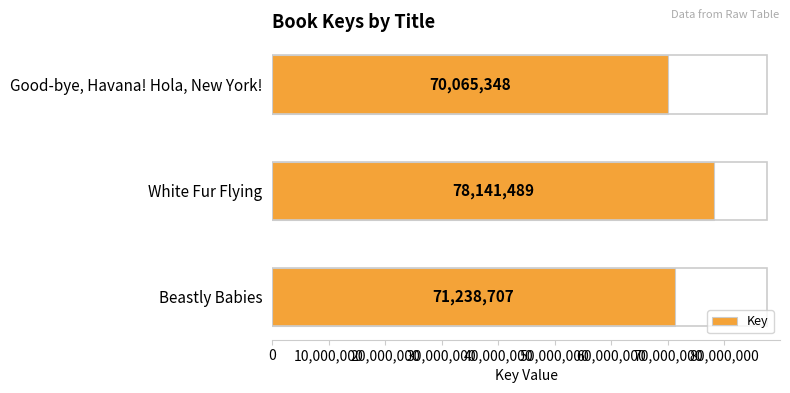

True or false: the data shows 70065348 at Good-bye, Havana! Hola, New York!.

True